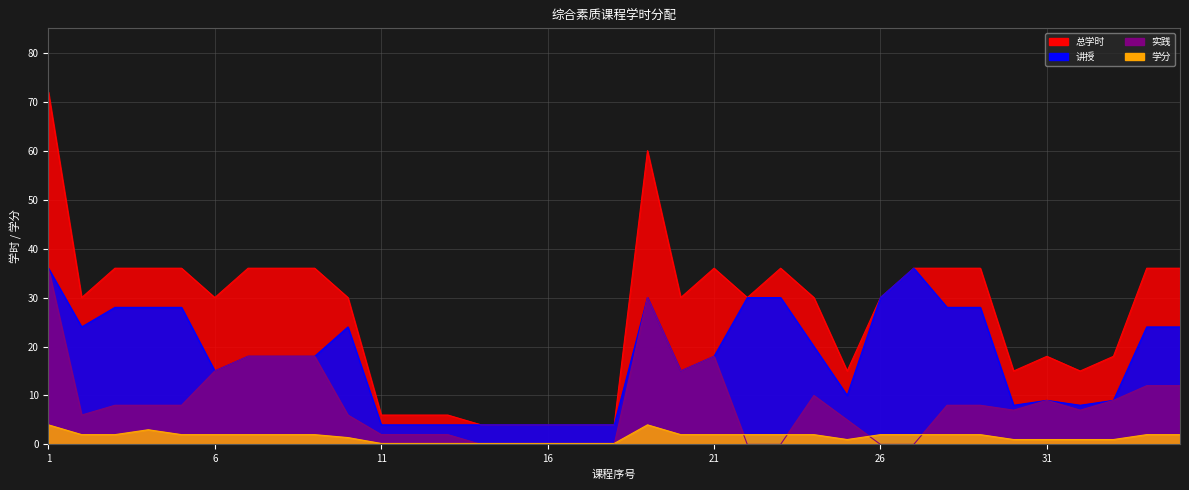

Which series has the largest range (max minus min)?

总学时